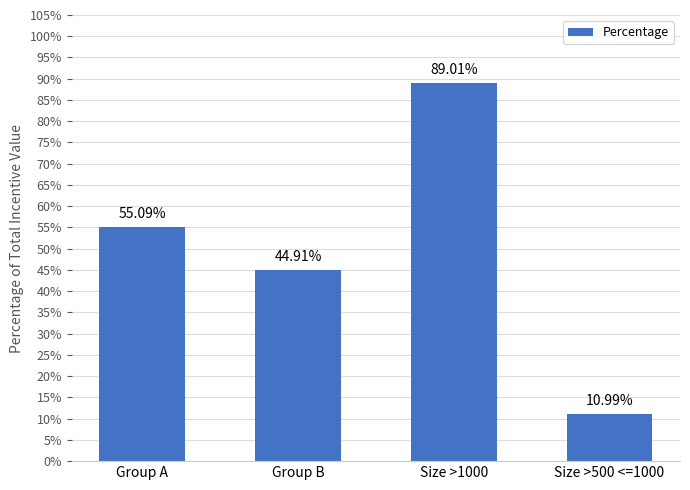

At which label is the value closest to 0?

Size >500 <=1000